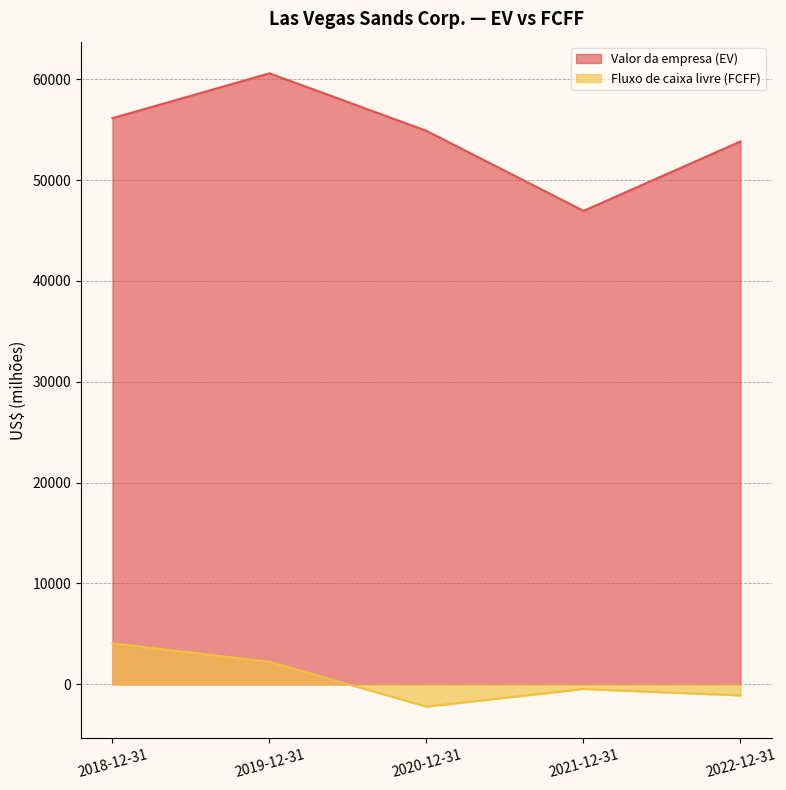

What is the smallest value displayed?

-2208